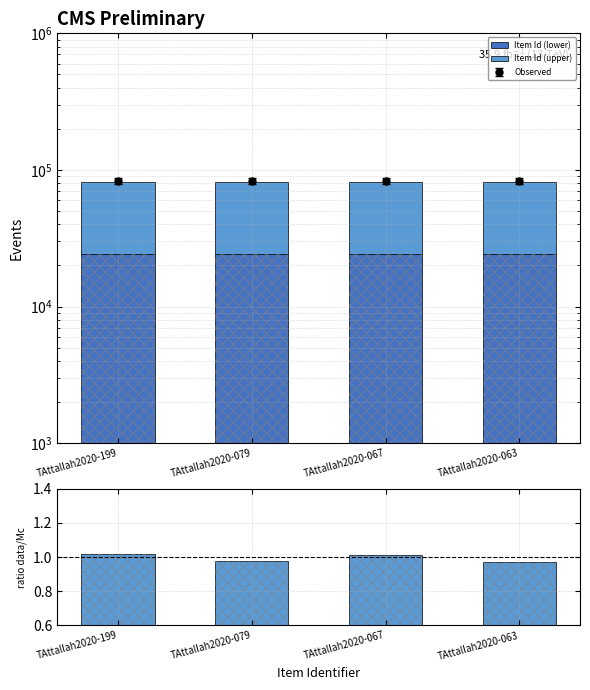

List the labels in order of Item Id (upper) value, largest first.

TAttallah2020-199, TAttallah2020-079, TAttallah2020-067, TAttallah2020-063